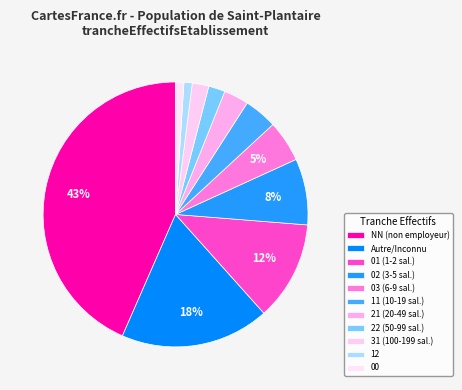

To the nearest percent, what is the average slice percentage?

9%